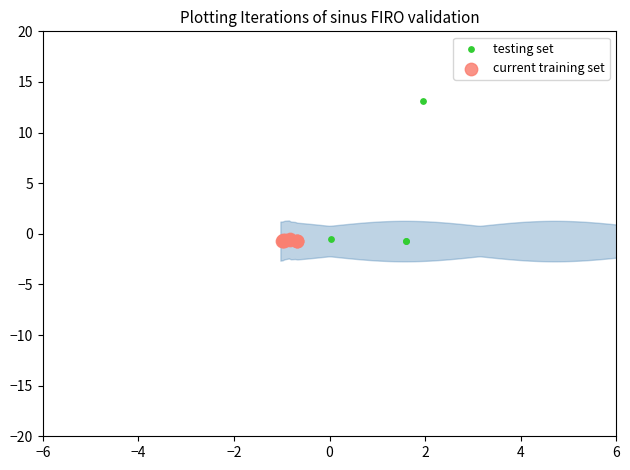

Is the value of testing set at 7 greater than the value of current training set at 9?

No